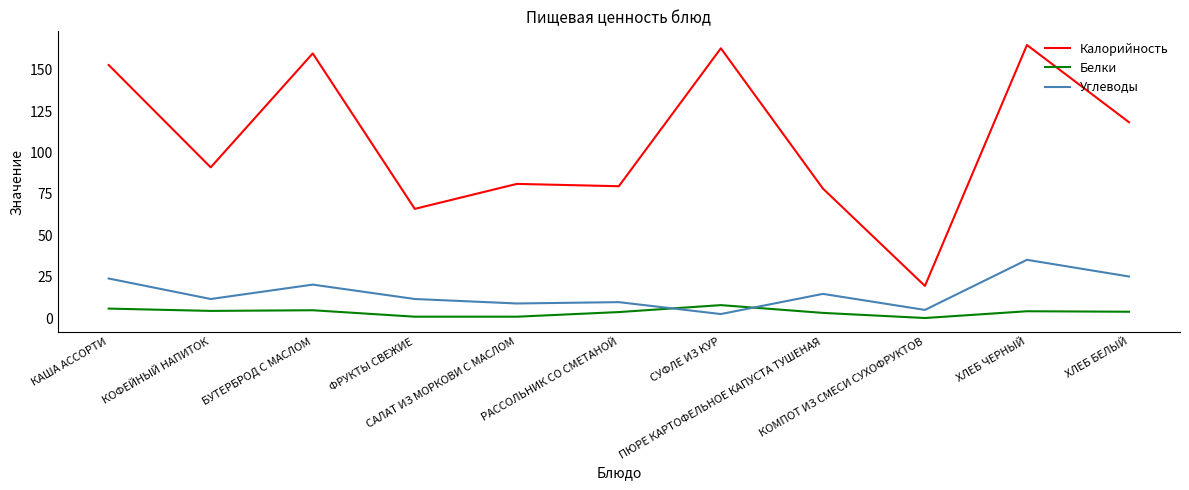

What is the difference between the maximum and minimum values in the Углеводы series?

32.8